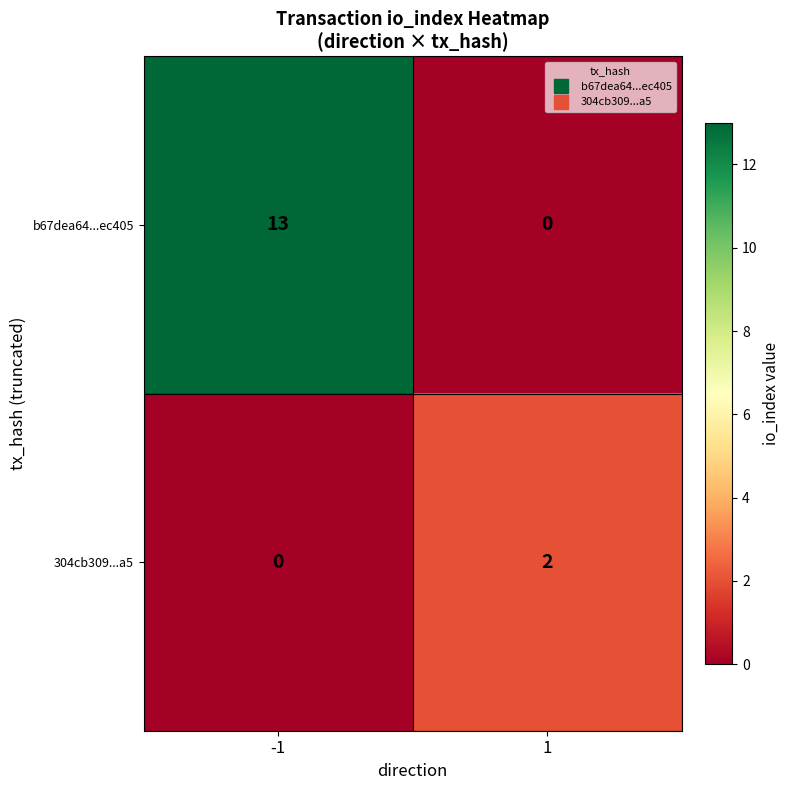

What is the maximum value shown in the chart?

13